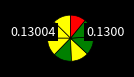

How many segments does this pie chart have?

8